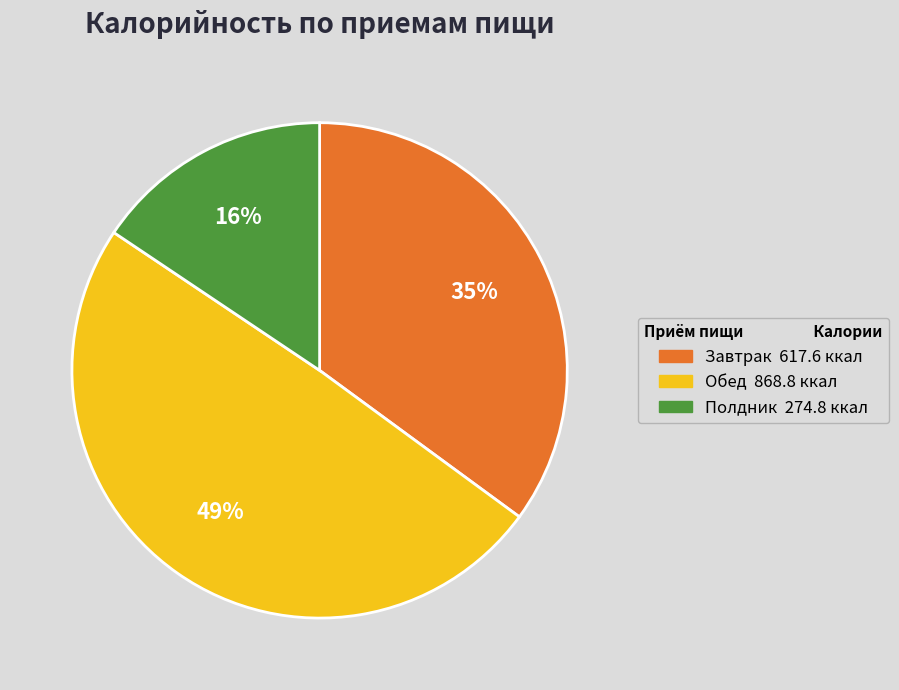

Which has a higher value, Полдник or Завтрак?

Завтрак